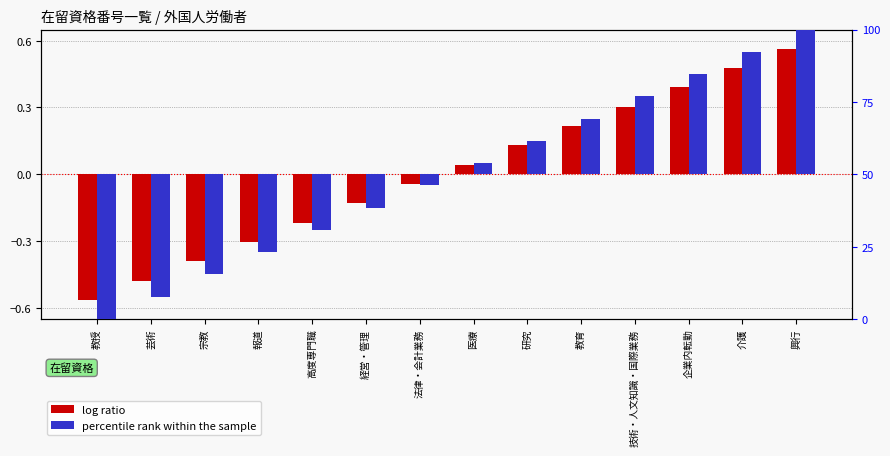

Reading left to right, what are all the values shown in this chart?

log ratio: -0.6	-0.5	-0.4	-0.3	-0.2	-0.1	-0.0	0.0	0.1	0.2	0.3	0.4	0.5	0.6
percentile rank within the sample: -50.0	-42.3	-34.6	-26.9	-19.2	-11.5	-3.8	3.8	11.5	19.2	26.9	34.6	42.3	50.0